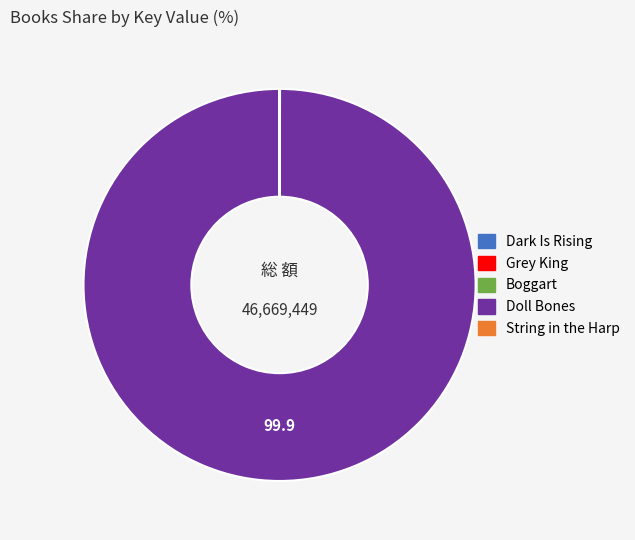

Which slice is the largest?

Doll Bones